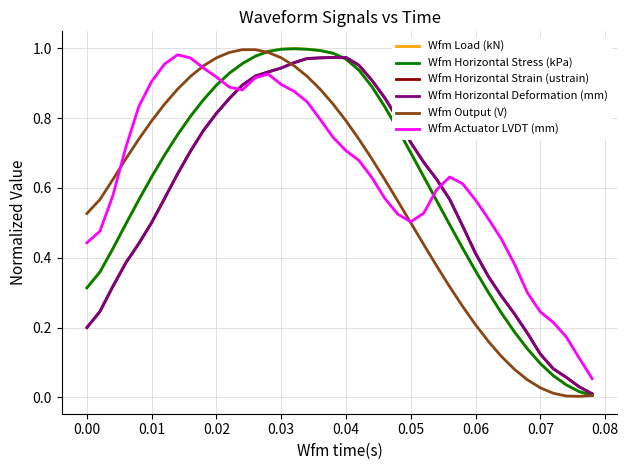

What is the value of the Wfm Actuator LVDT (mm) point at the 21st from the left?

0.7